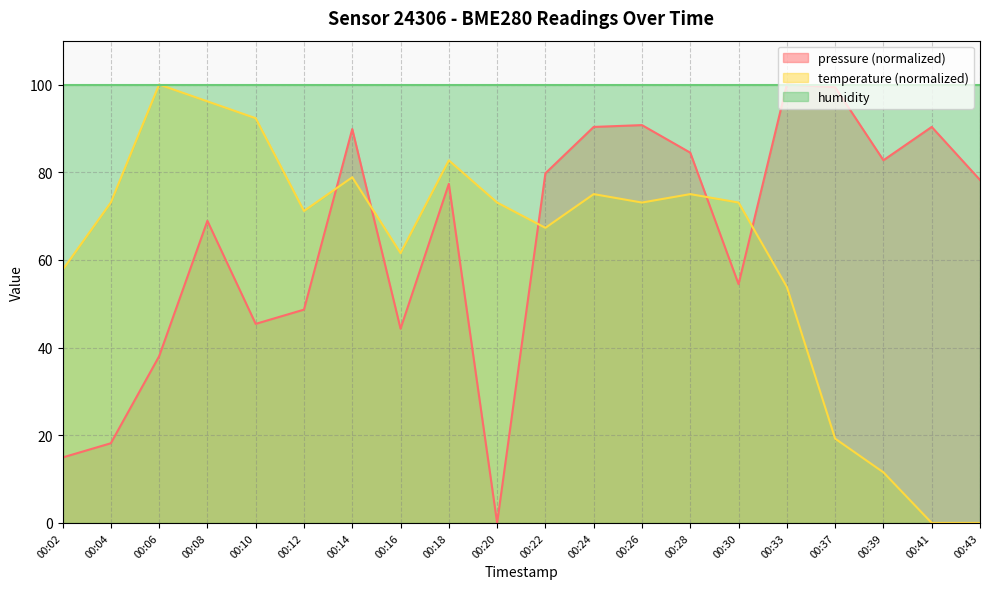

True or false: pressure (normalized) and temperature (normalized) intersect in this chart.

True